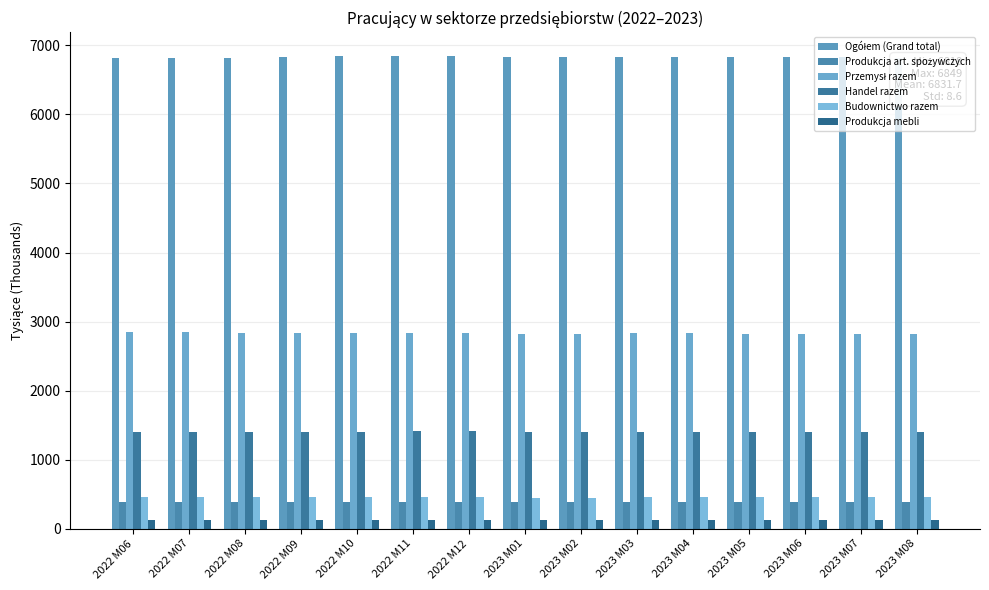

What is the smallest value displayed?

127